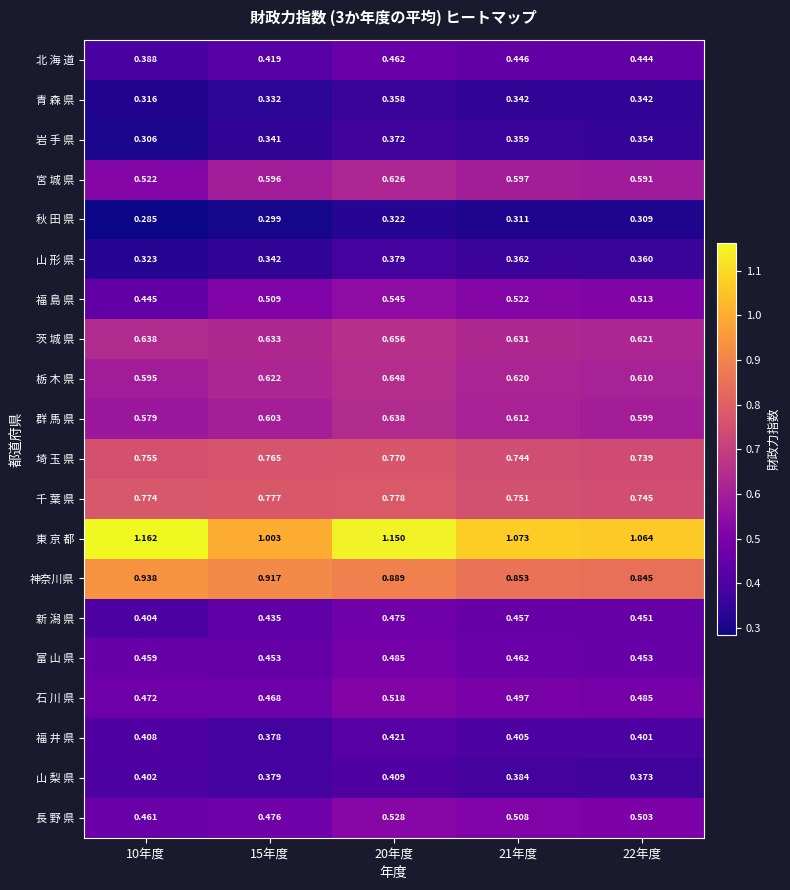

Which series has the largest range (max minus min)?

東 京 都